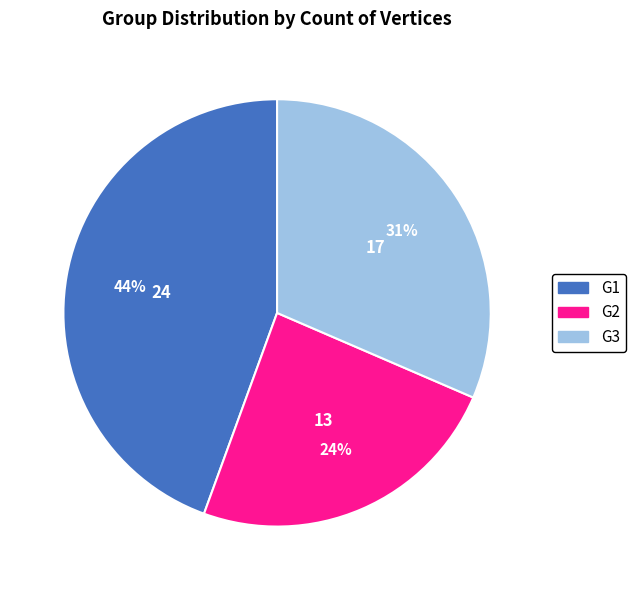

Is the sum of G2 and G1 greater than half?

Yes